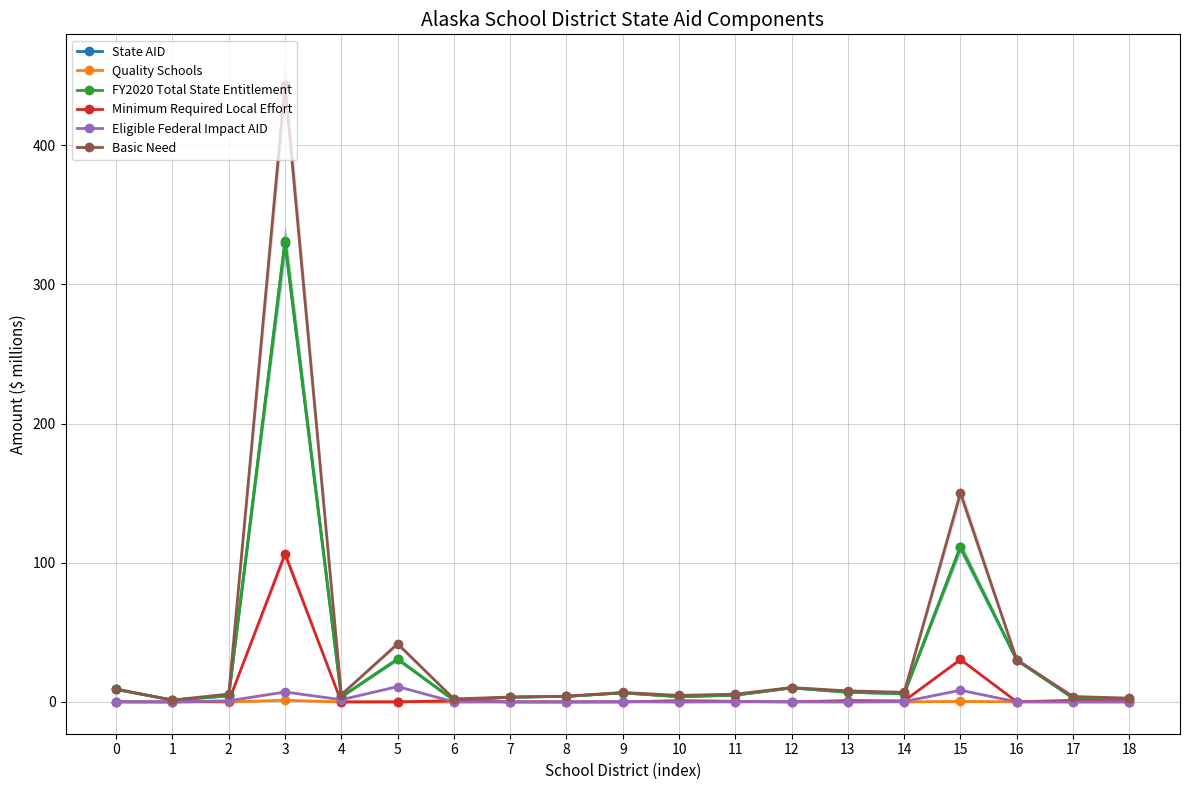

Does the chart display data point markers on the line(s)?

Yes